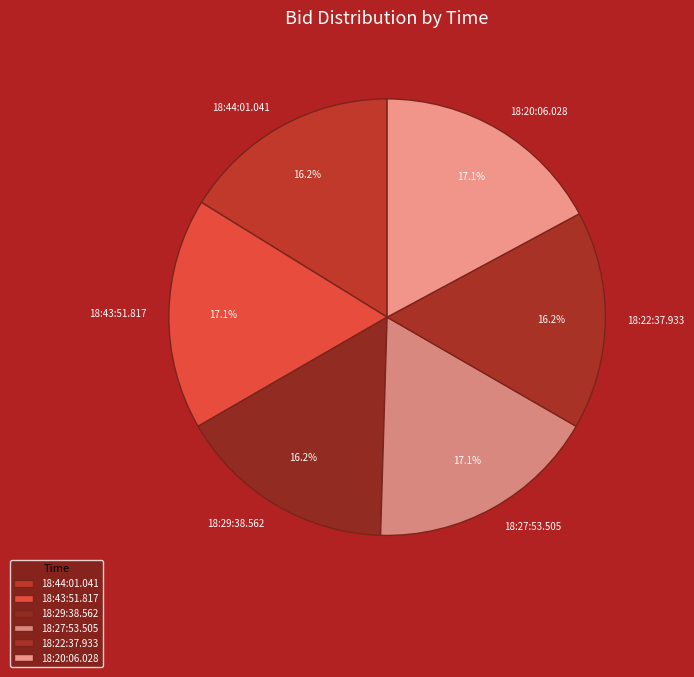

Does any single category account for the majority?

No